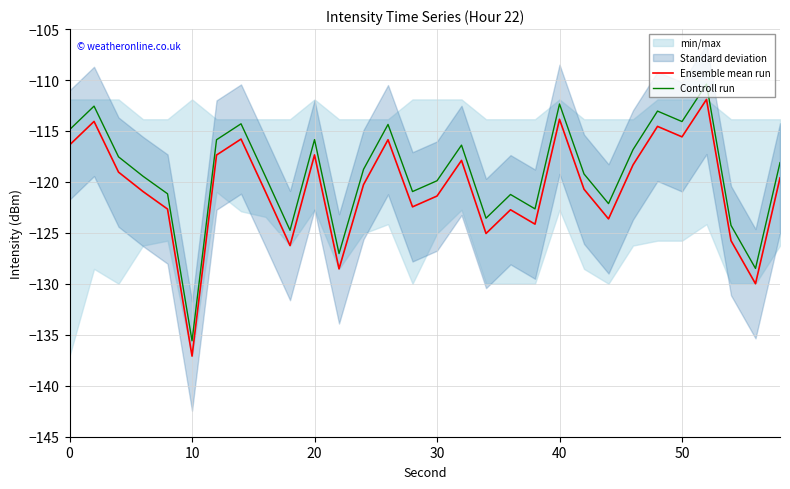

What is the minimum value shown in the chart?

-137.1